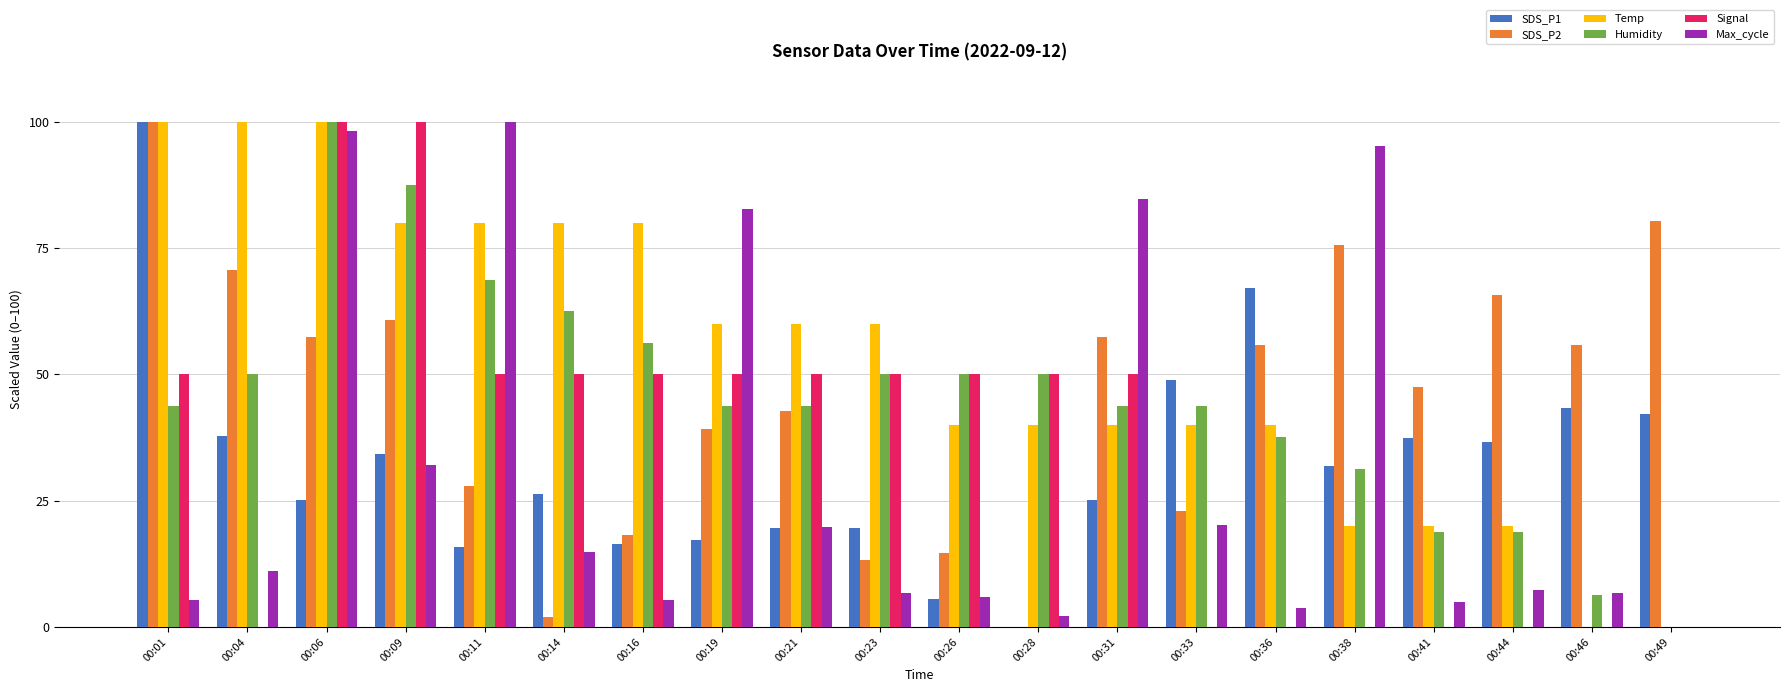

What is the highest value of the Temp series?

100.0